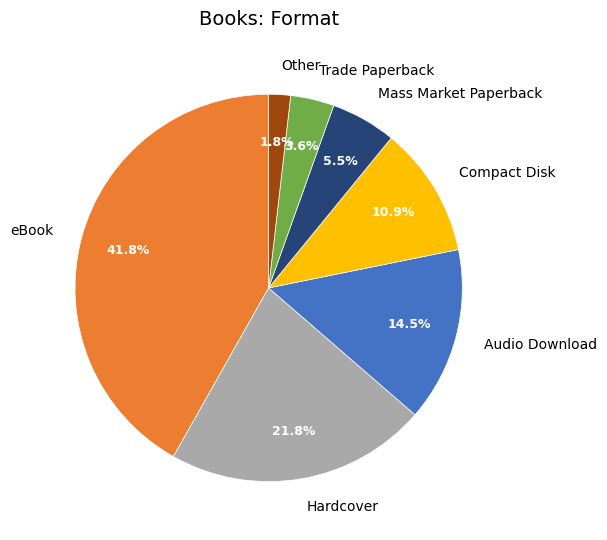

How many segments does this pie chart have?

7